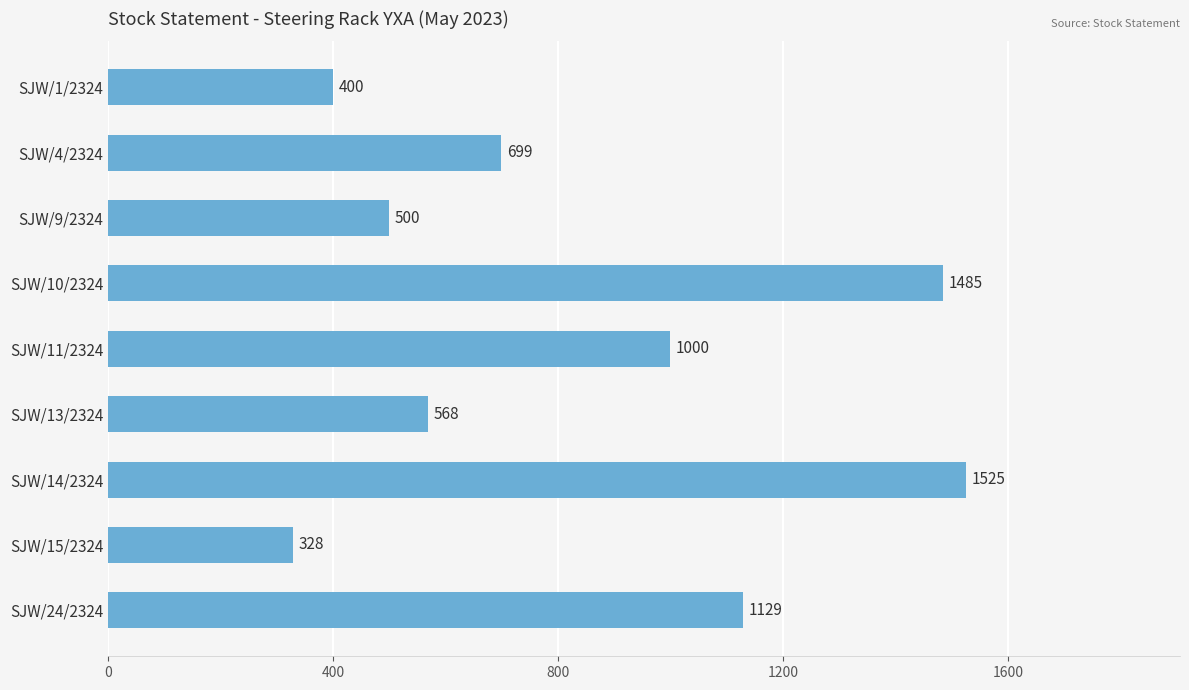

List the labels in order of value, largest first.

SJW/14/2324, SJW/10/2324, SJW/24/2324, SJW/11/2324, SJW/4/2324, SJW/13/2324, SJW/9/2324, SJW/1/2324, SJW/15/2324